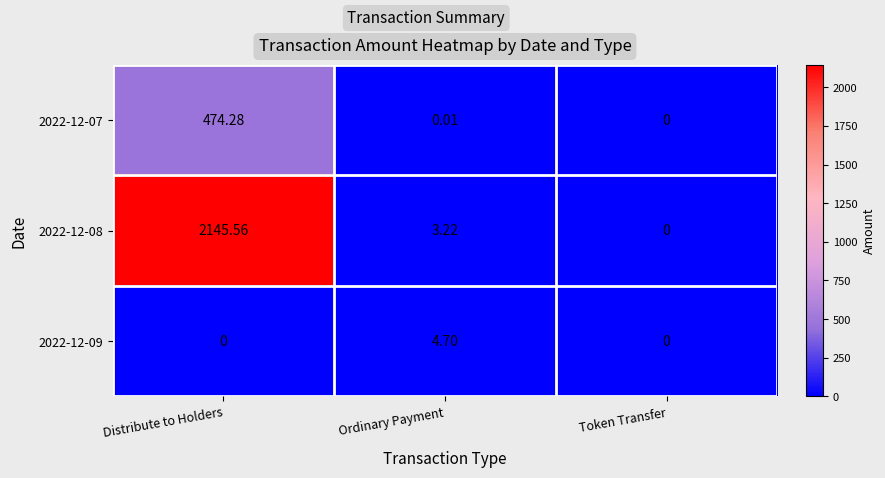

Count the number of data series in this chart.

3